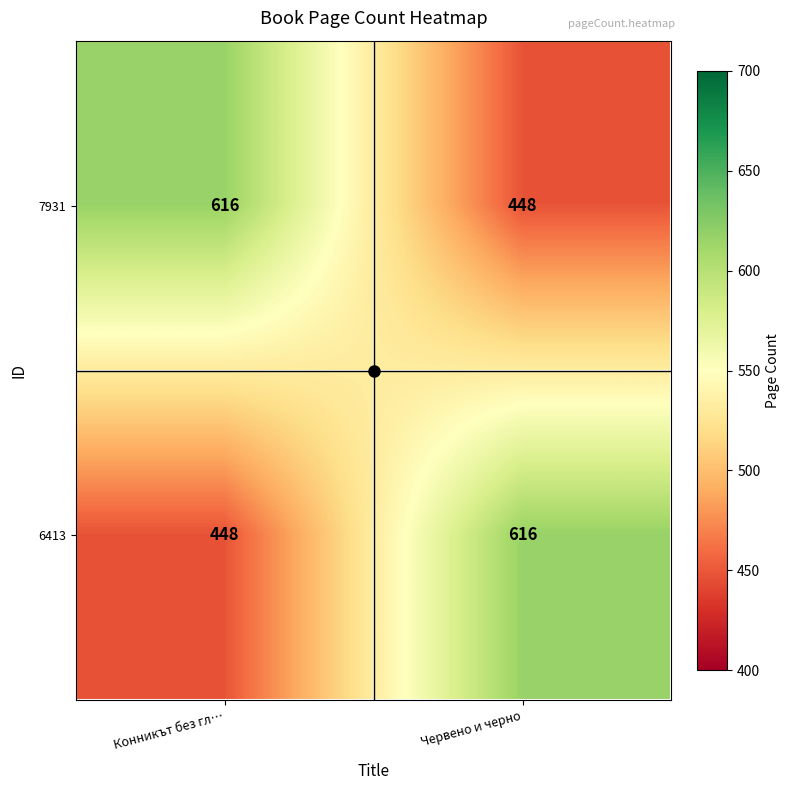

What is the difference between the highest and lowest values at Червено и черно?

168